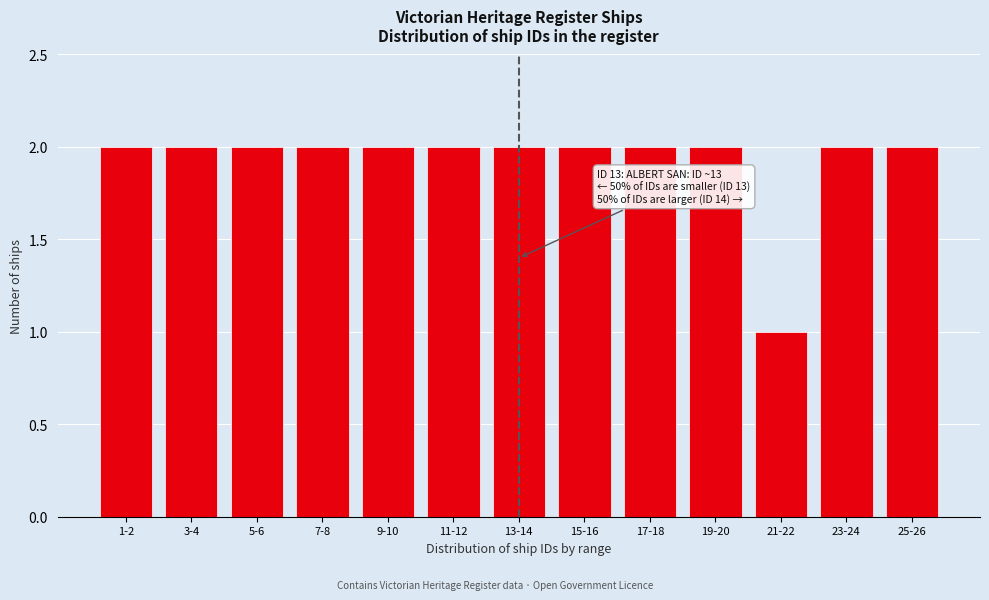

Reading left to right, list all the values displayed in this chart.

1-2=2	3-4=2	5-6=2	7-8=2	9-10=2	11-12=2	13-14=2	15-16=2	17-18=2	19-20=2	21-22=1	23-24=2	25-26=2